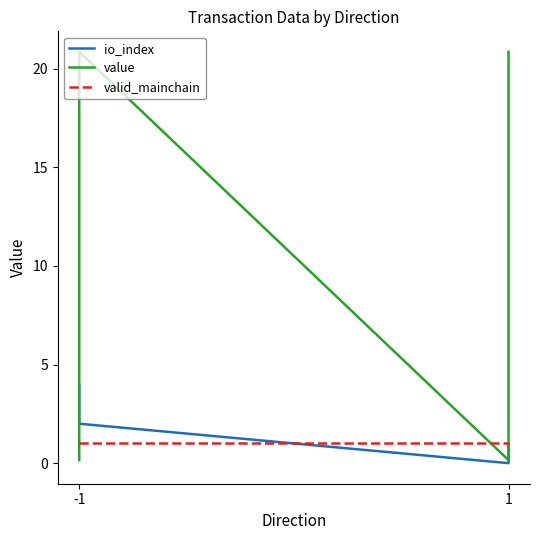

How many lines are shown in the chart?

3